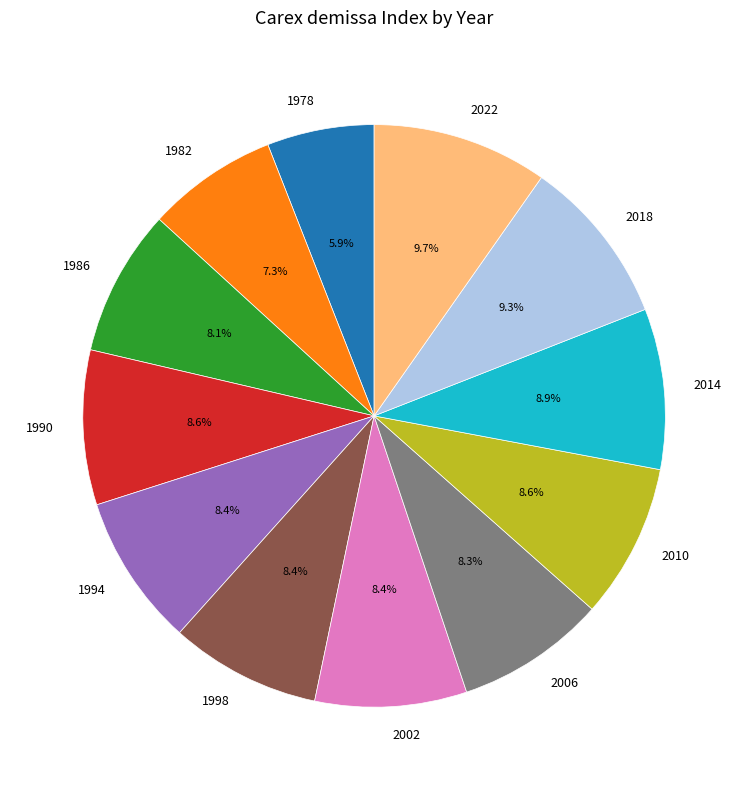

What is the smallest slice in the pie chart?

1978